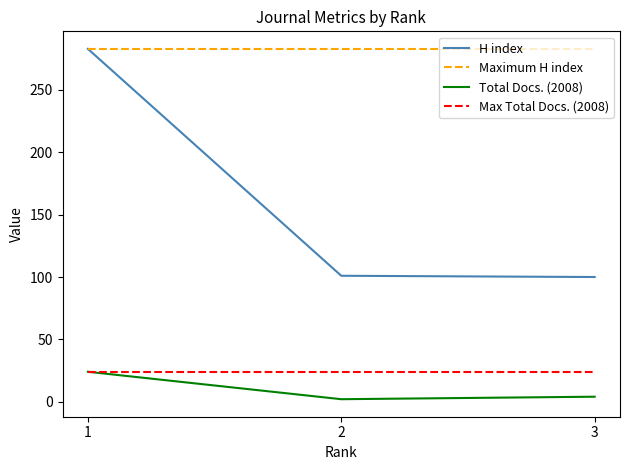

What is the maximum value shown in the chart?

283